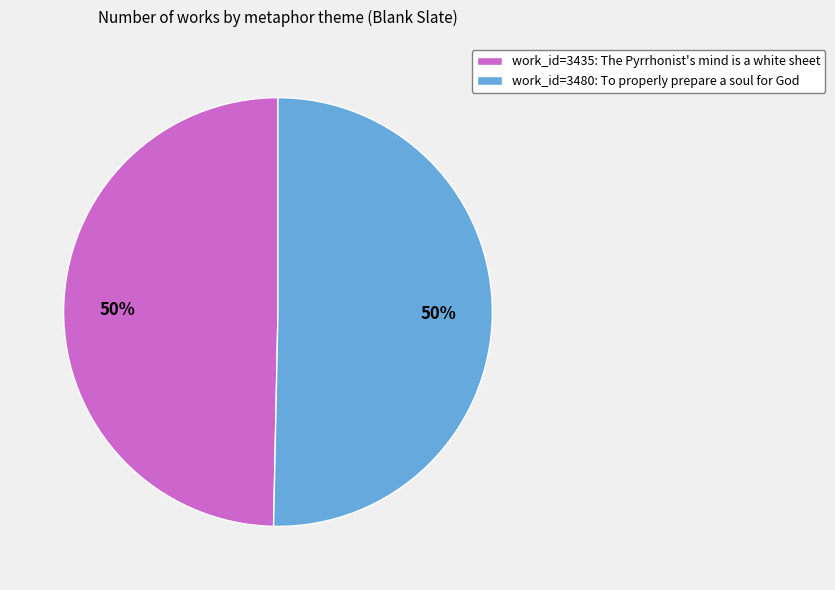

To the nearest percent, what is the average slice percentage?

50%